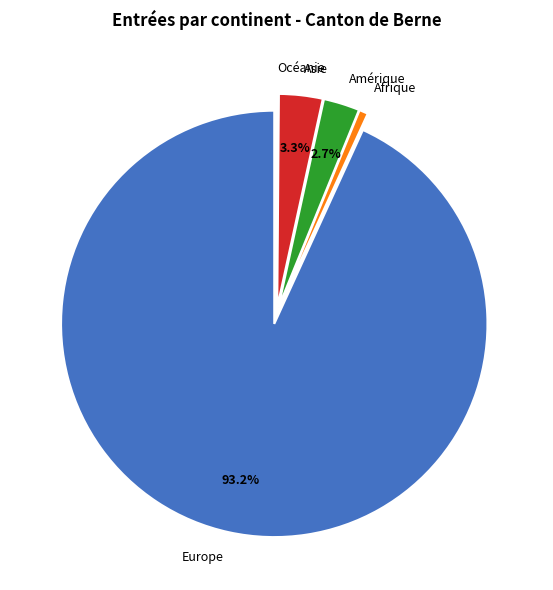

What percentage do Asie and Afrique together represent?

4.0%